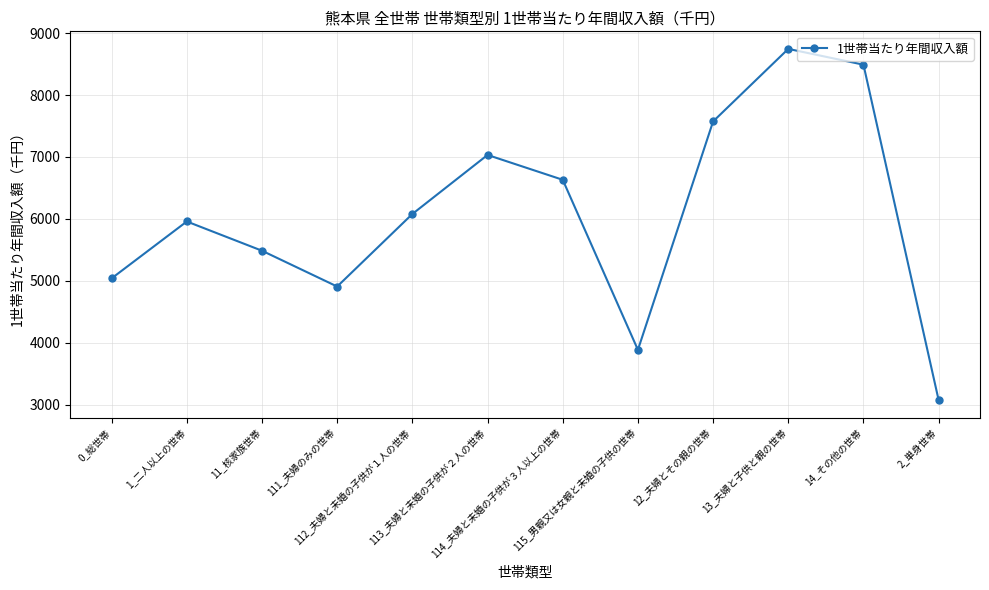

True or false: the data shows 5487 at 11_核家族世帯.

True